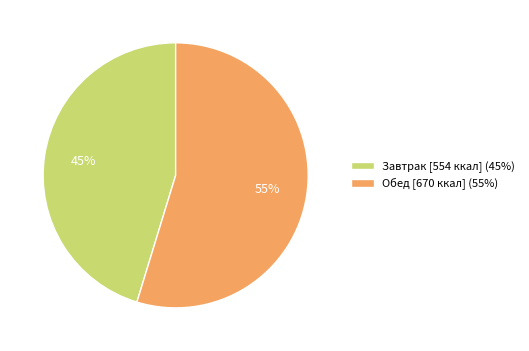

Approximately how many times larger is the value at Завтрак compared to Обед?

0.8